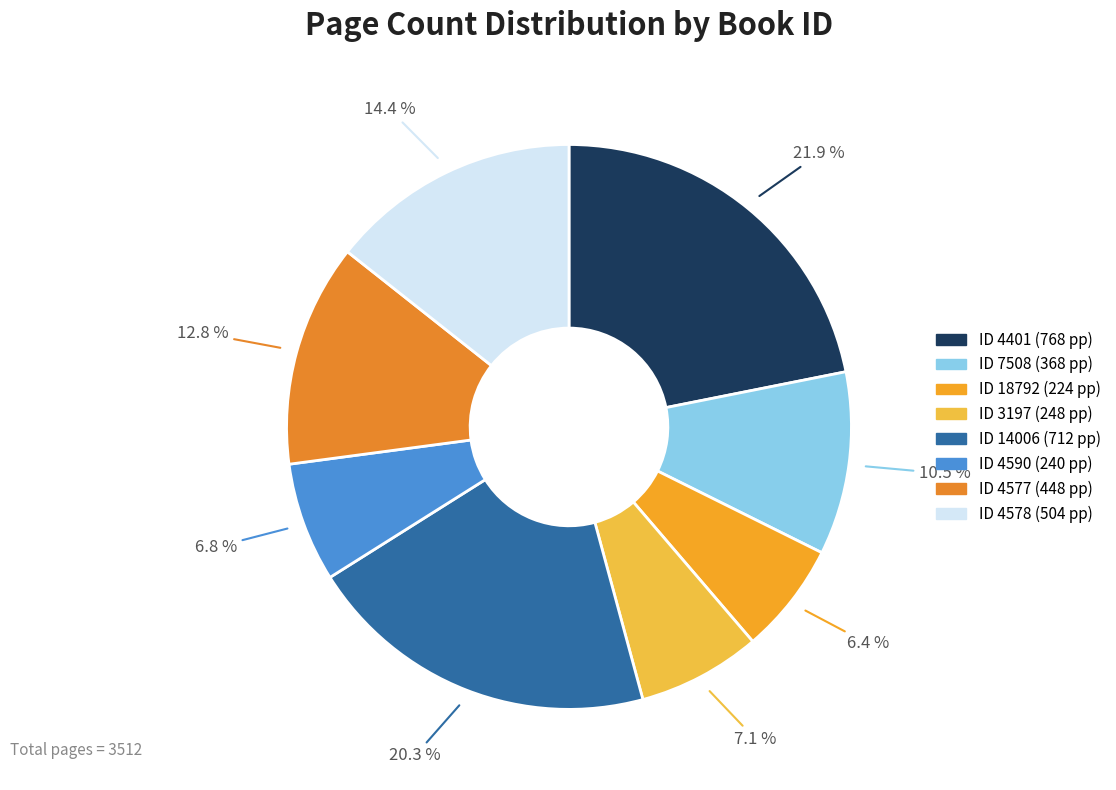

How many segments does this pie chart have?

8